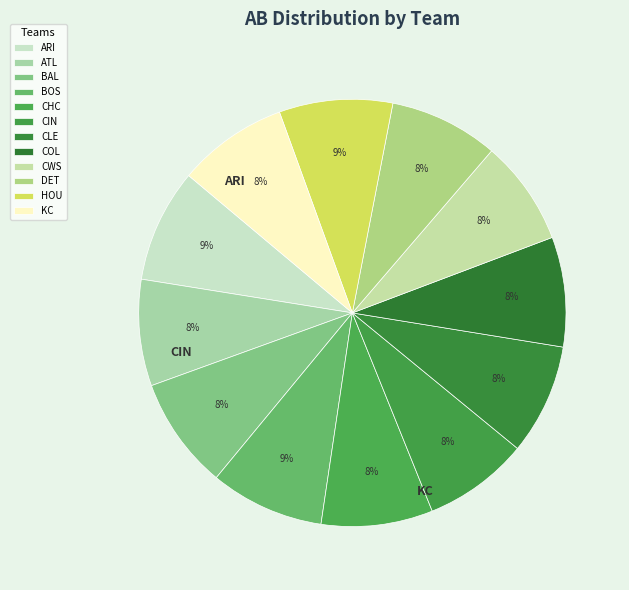

How many segments does this pie chart have?

12